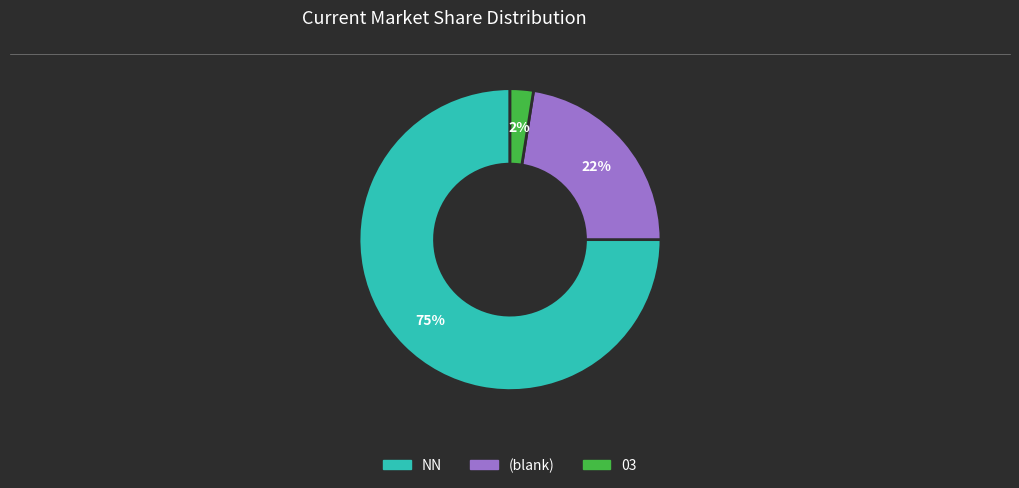

To the nearest percent, what is the average slice percentage?

33%